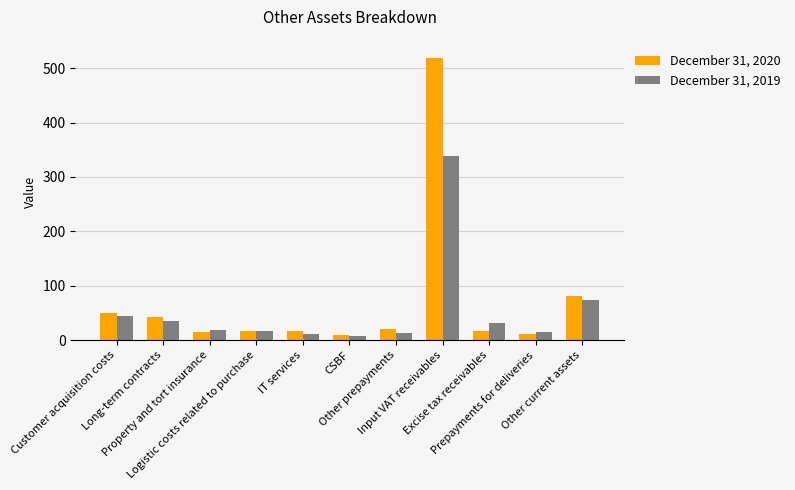

Which series has the largest total across all categories?

December 31, 2020